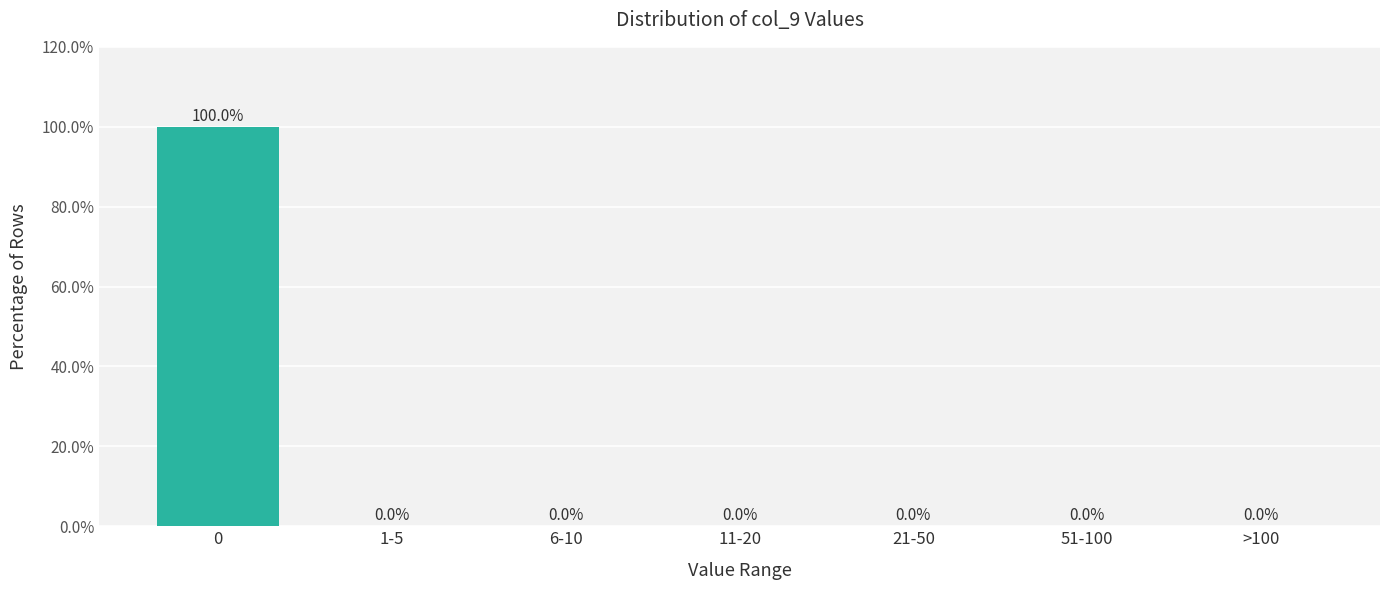

Reading left to right, extract all data points from this chart.

0=100	1-5=0	6-10=0	11-20=0	21-50=0	51-100=0	>100=0